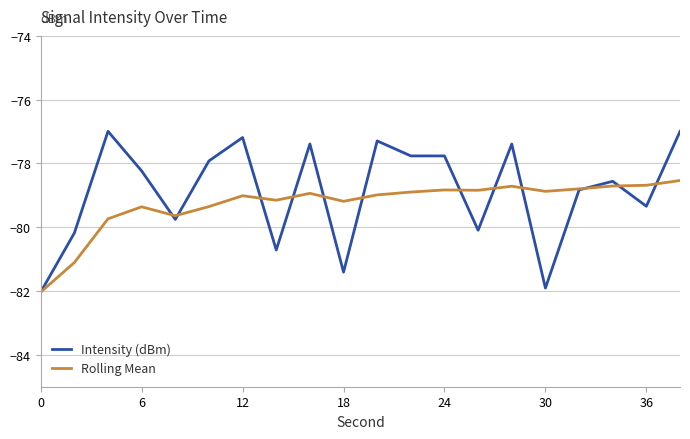

Rank the series by their maximum value, from highest to lowest.

Intensity (dBm), Rolling Mean